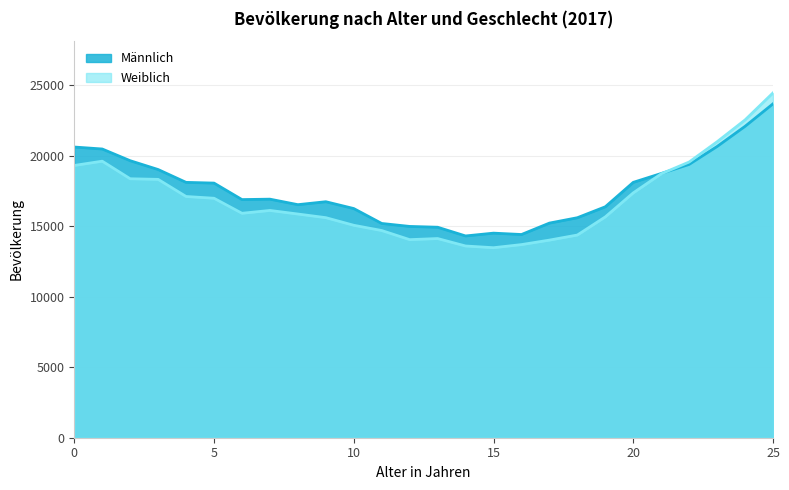

How many values in the Männlich series are below 16911?

13